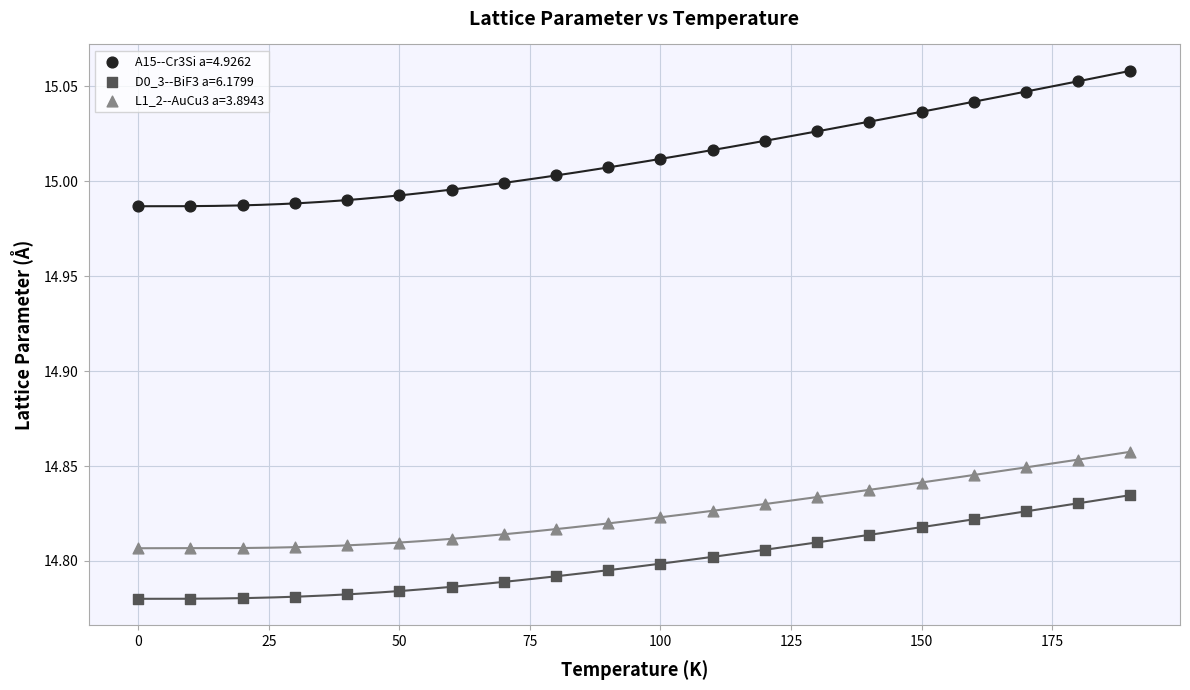

Which series reaches the minimum Y coordinate?

D0_3--BiF3 a=6.1799